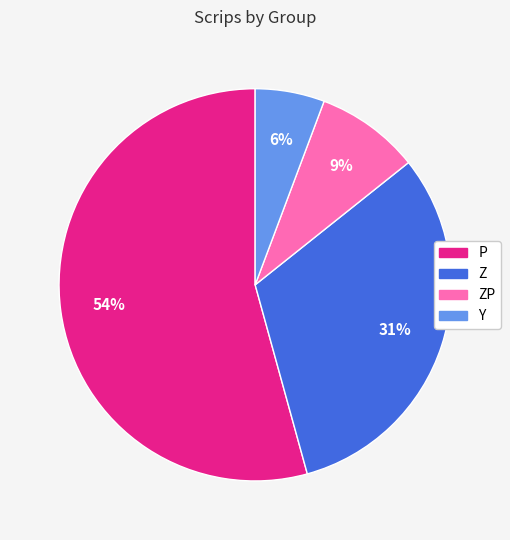

To the nearest percent, what is the average slice percentage?

25%